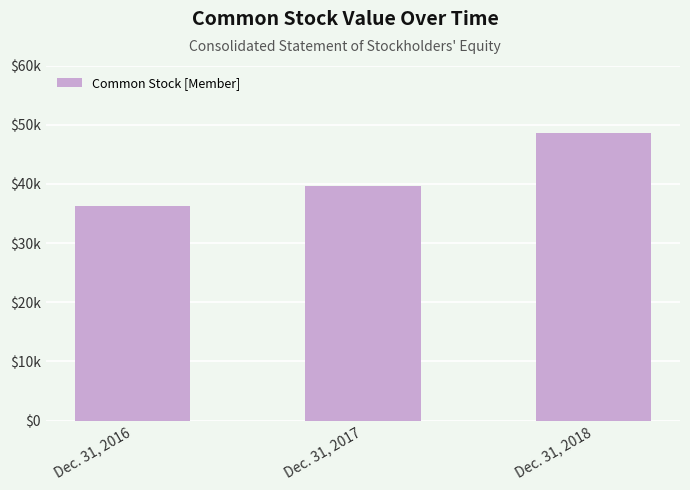

What is the difference between the maximum and minimum values?

12358